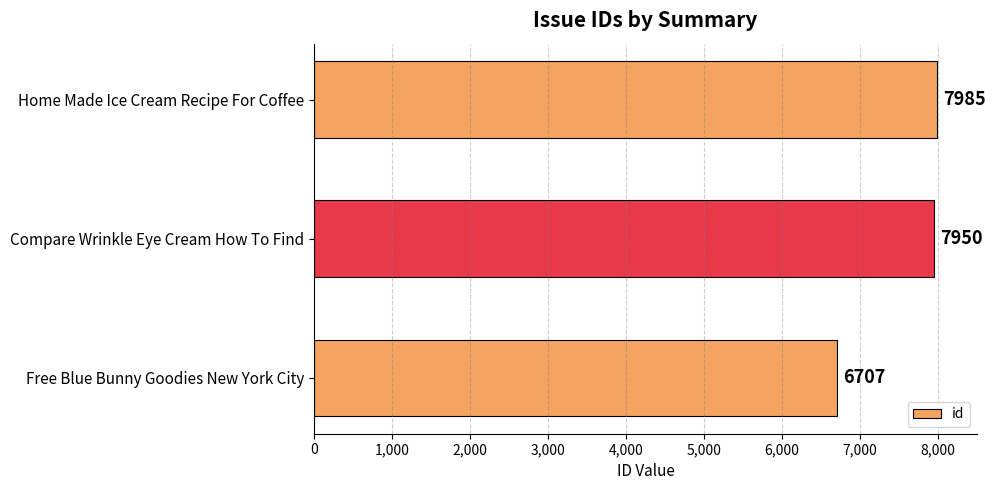

Read the value at Home Made Ice Cream Recipe For Coffee, to the nearest 50.

8000